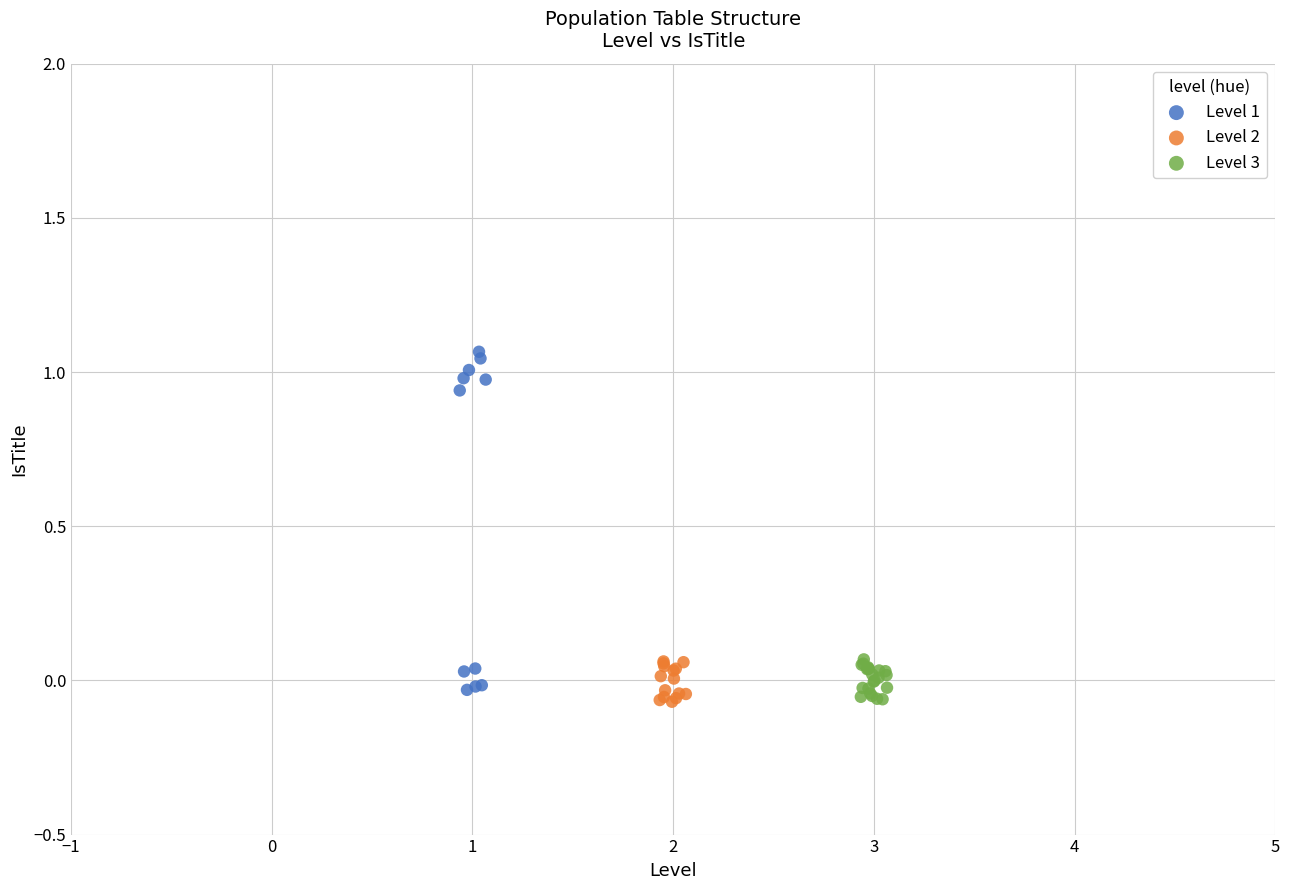

Which series contains the highest Y value?

Level 1